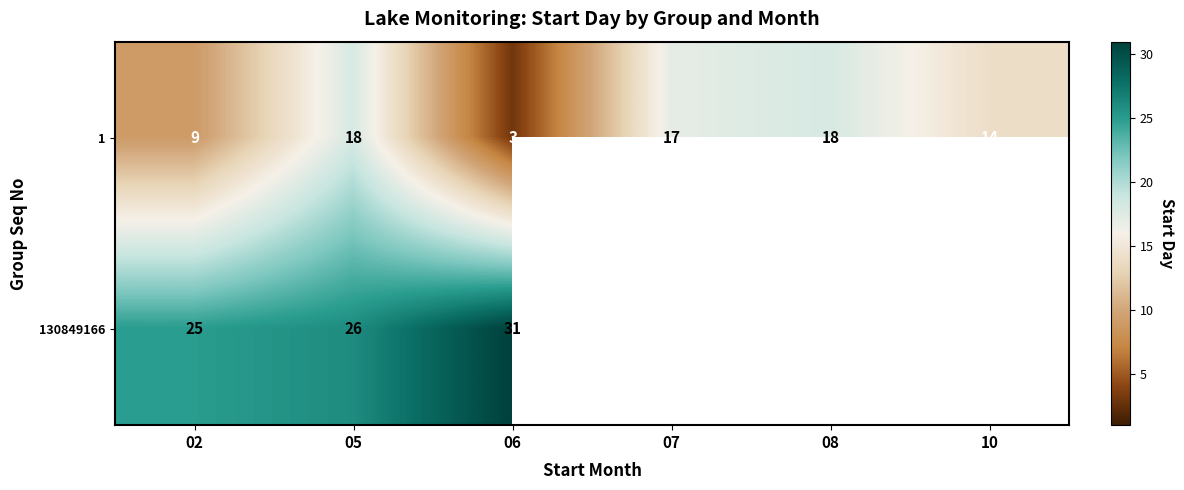

Is it true that 130849166 equals 9 at 05?

False